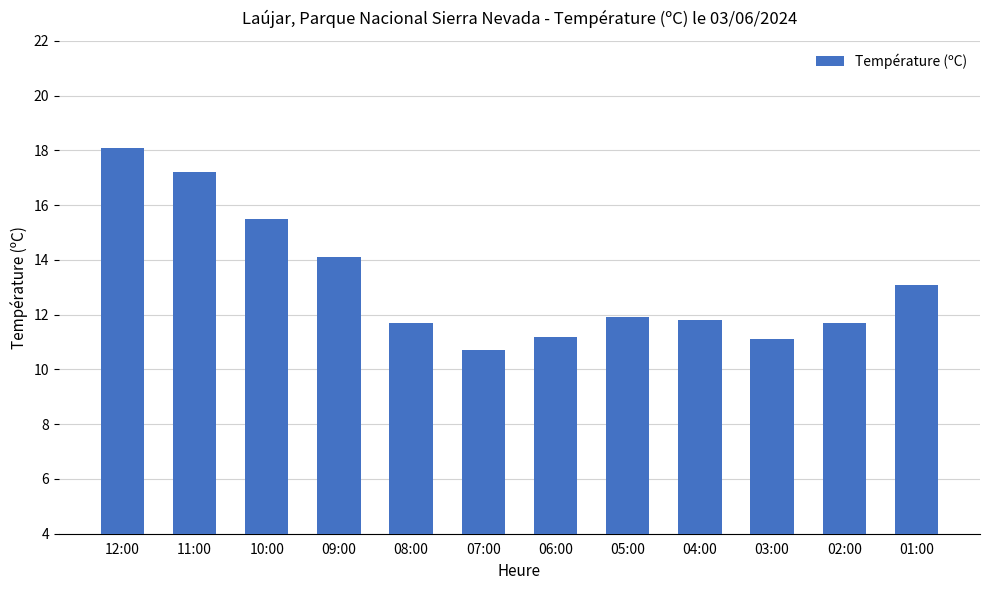

What value does the data have at 02:00?

11.7